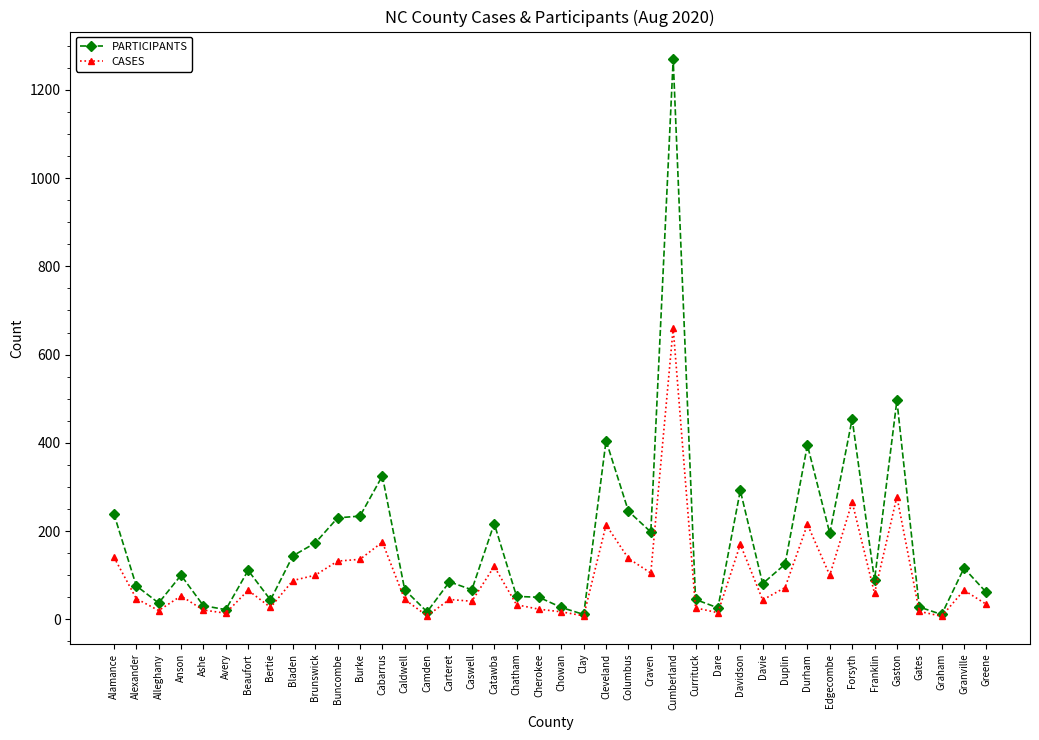

Rank the series by their average value, from highest to lowest.

PARTICIPANTS, CASES